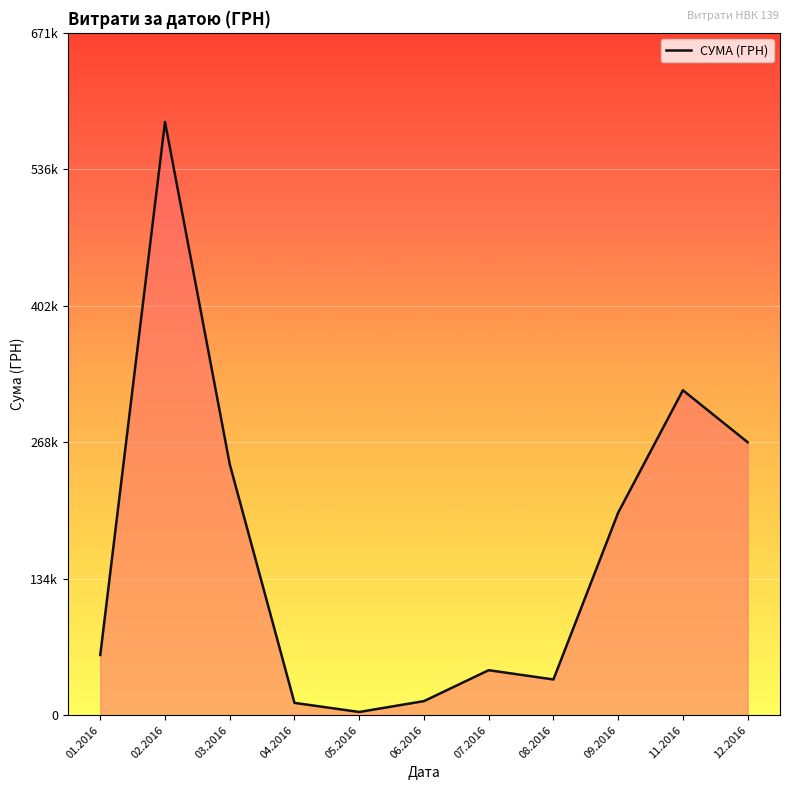

Is it true that the value at 05.2016 is 4217.9?

False